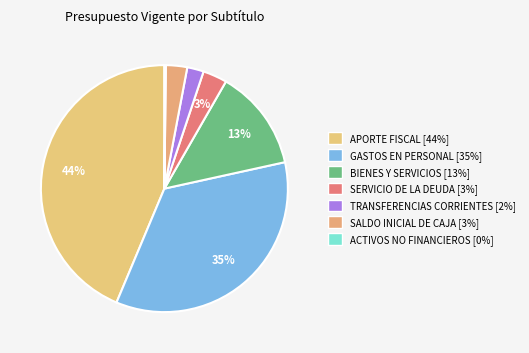

How many slices are in this pie chart?

7